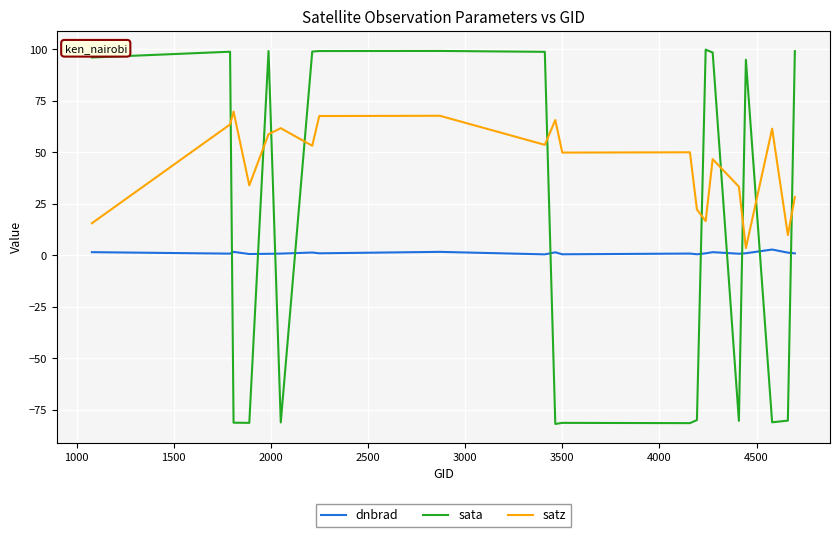

List the series in order of their overall mean, lowest first.

dnbrad, sata, satz